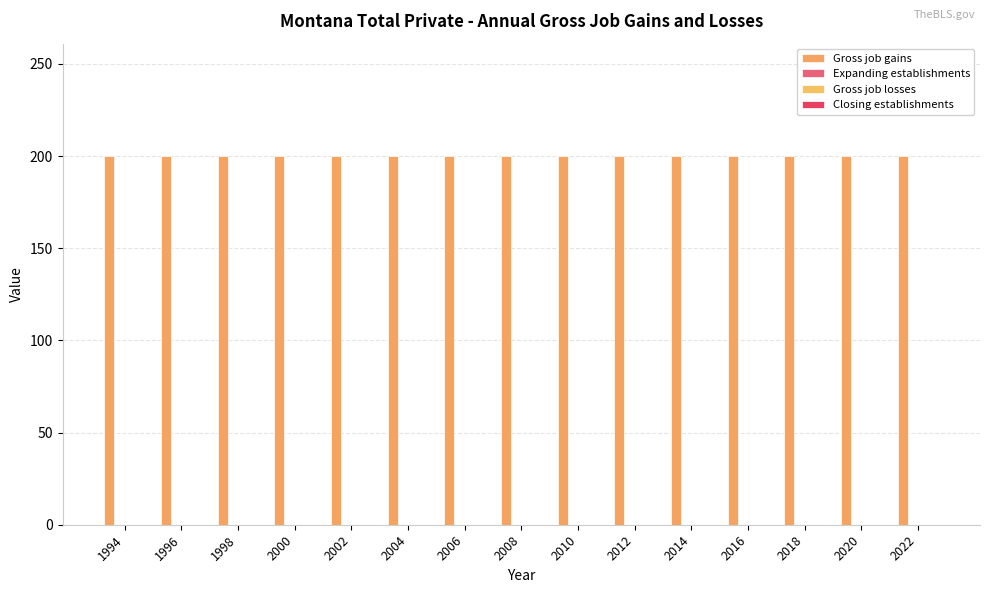

Is it true that Gross job gains equals 93 at 2004?

False